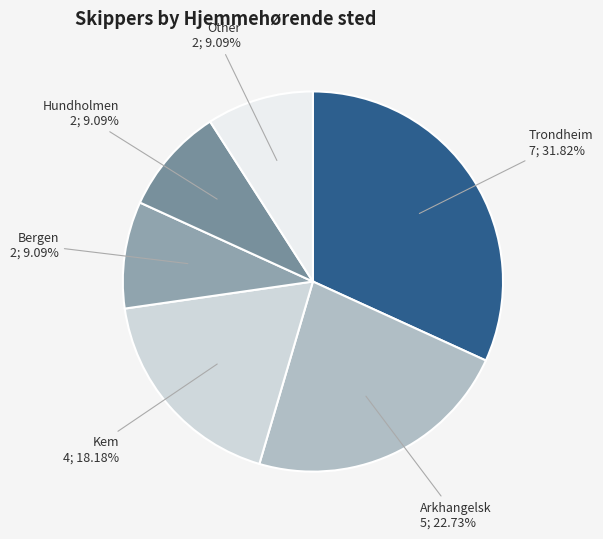

Which has a higher value, Kem or Arkhangelsk?

Arkhangelsk